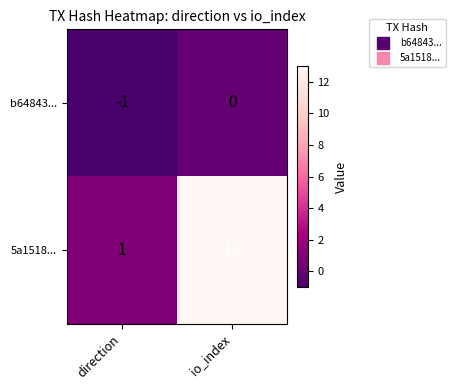

Where is b64843... nearest to the value 0?

io_index